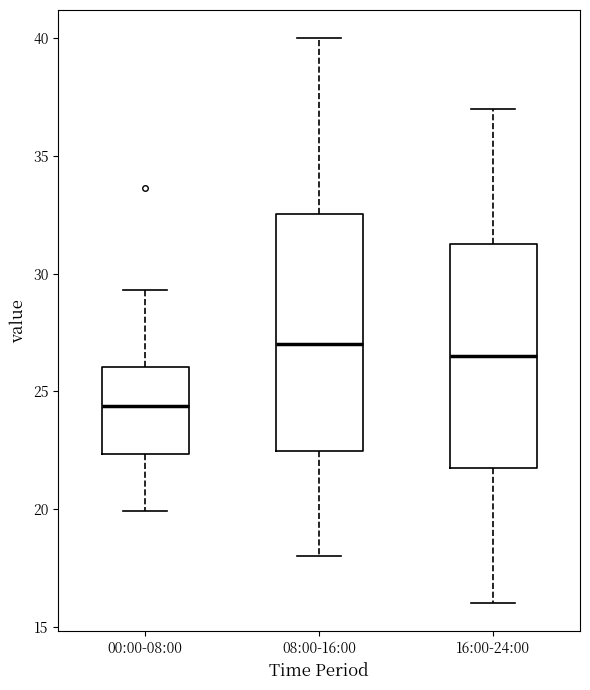

Which box is the tallest, from its lower edge to its upper edge?

08:00-16:00